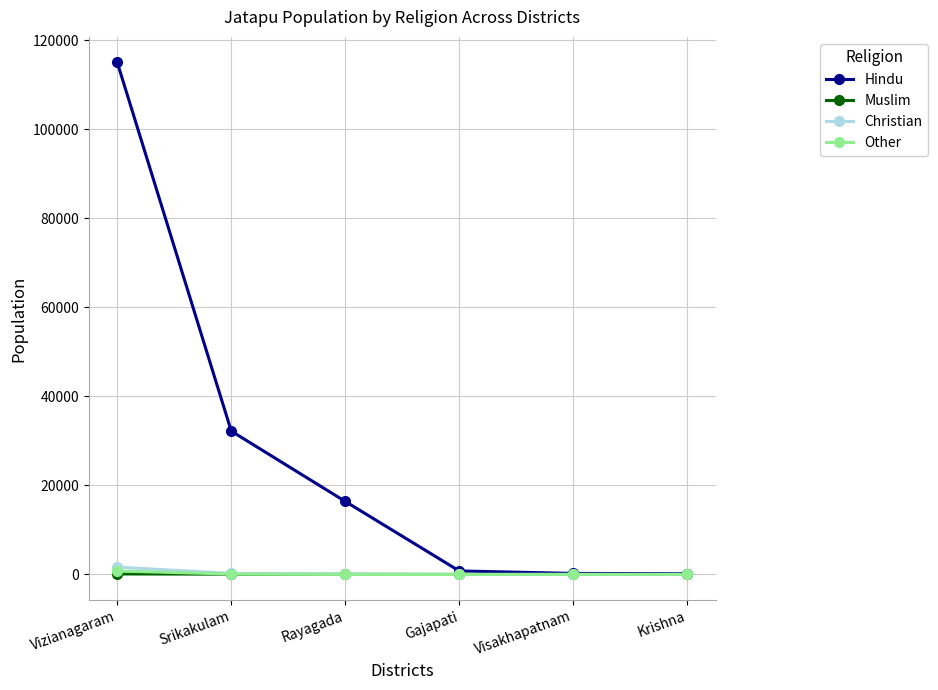

True or false: Hindu has more than 1 points higher than both neighbors.

False